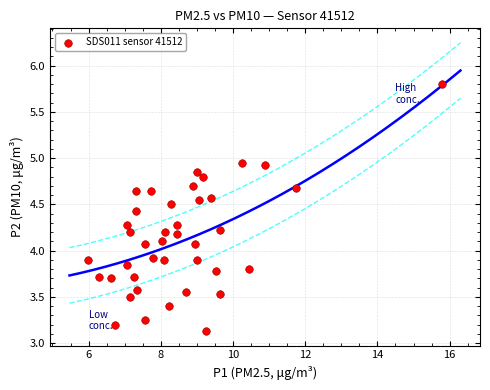

What is the range of X values (max minus min)?

9.8